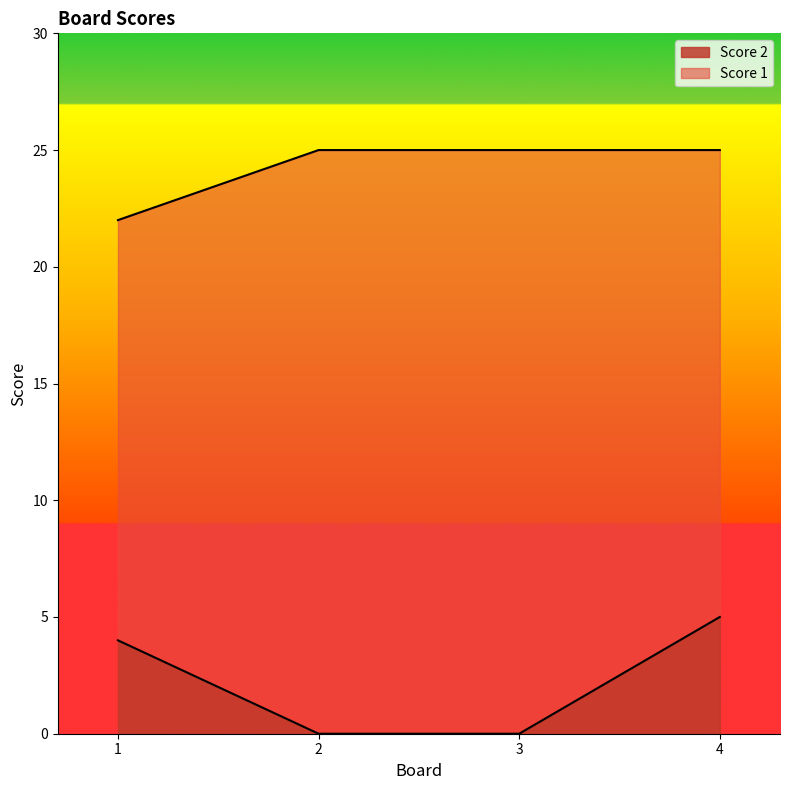

Does the chart have visible grid lines?

No